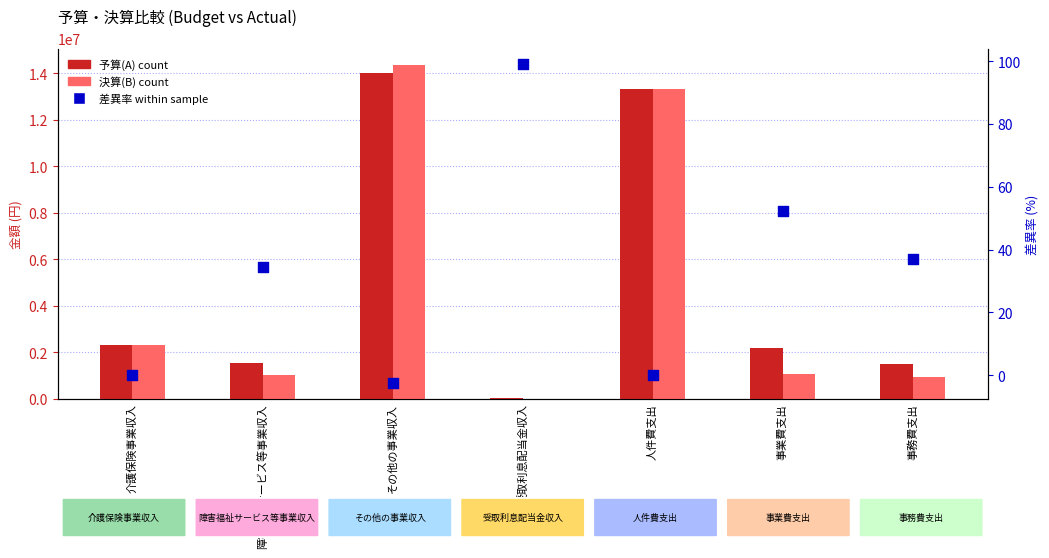

What is the total value across all series at 事業費支出?

3198883.2